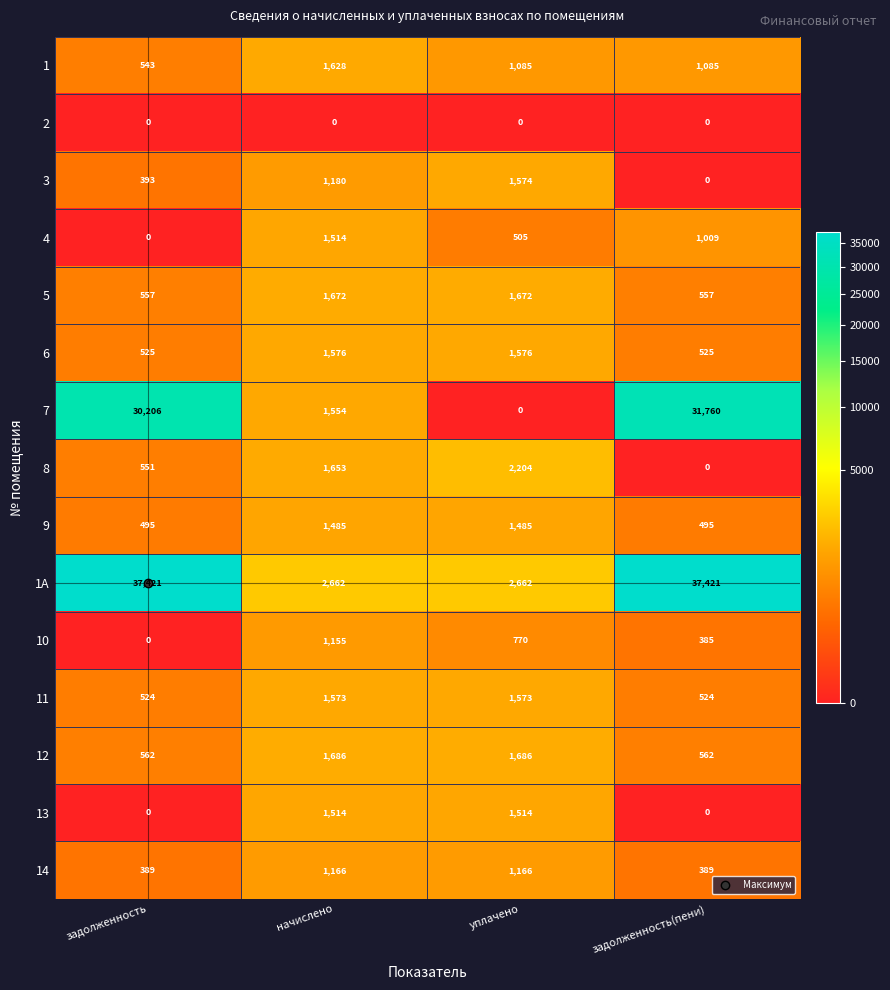

Which series has the largest range (max minus min)?

1А